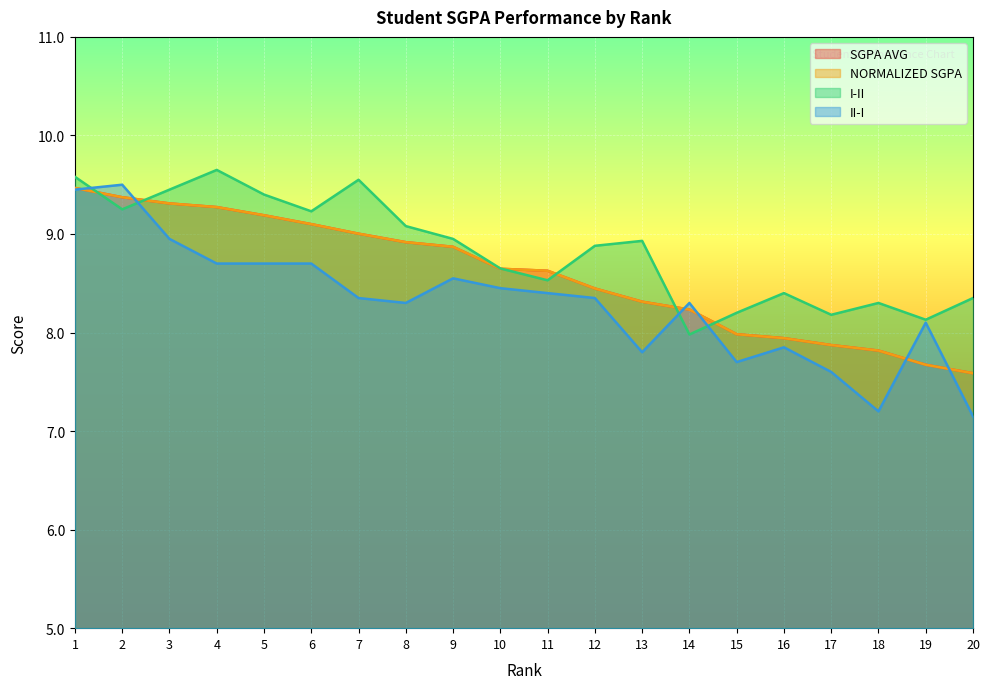

True or false: I-II and II-I intersect in this chart.

True